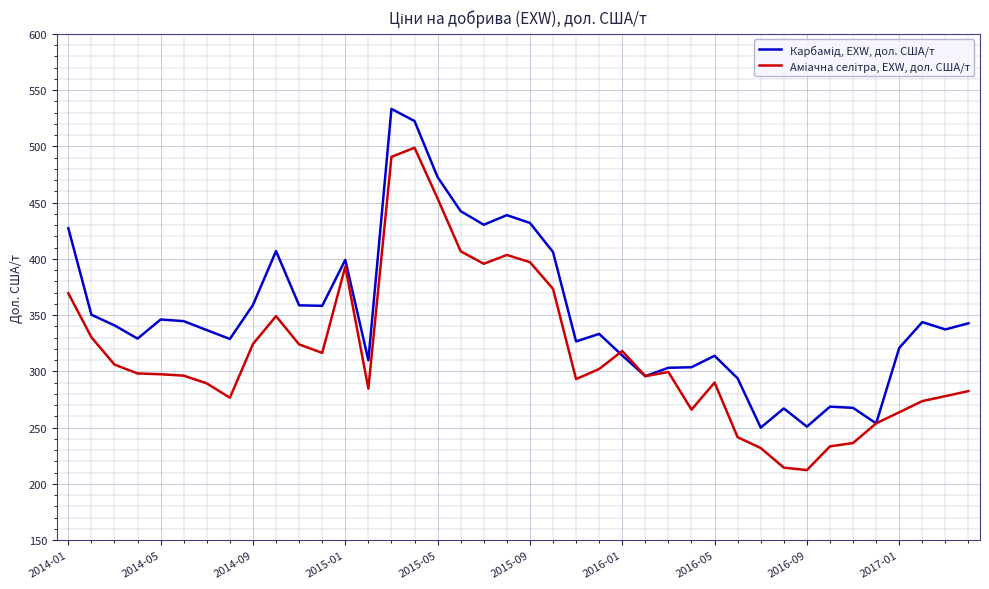

What is the greatest value displayed?

533.3